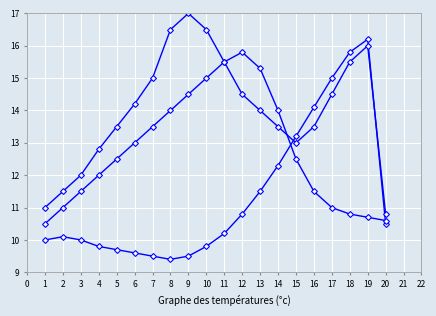

How many categories are shown in the chart?

20